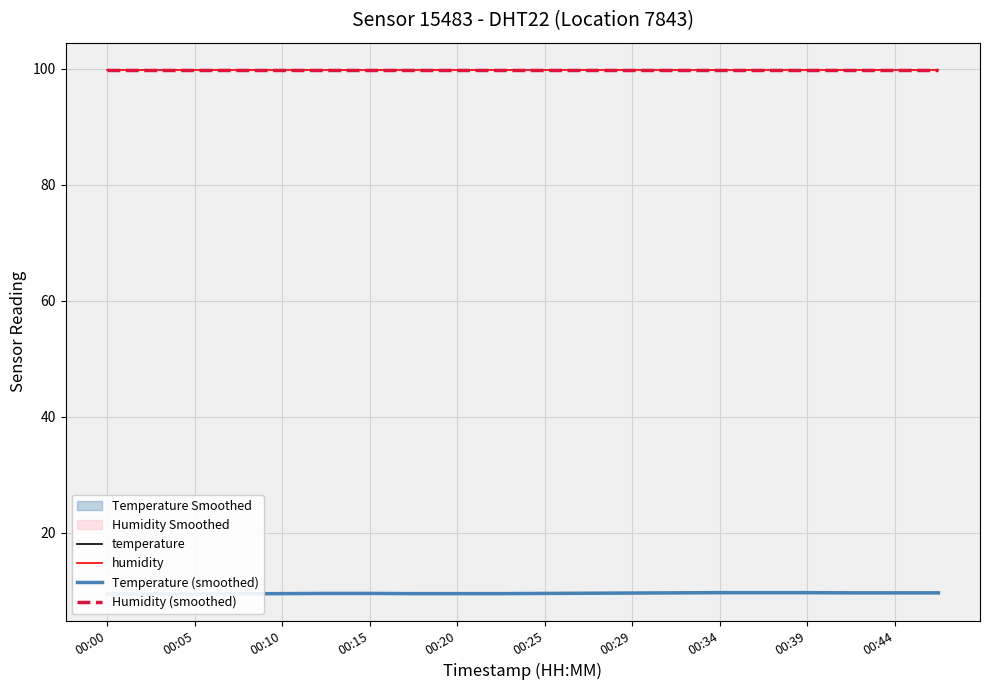

What are all the series names shown in the legend?

temperature, humidity, Temperature (smoothed), Humidity (smoothed)